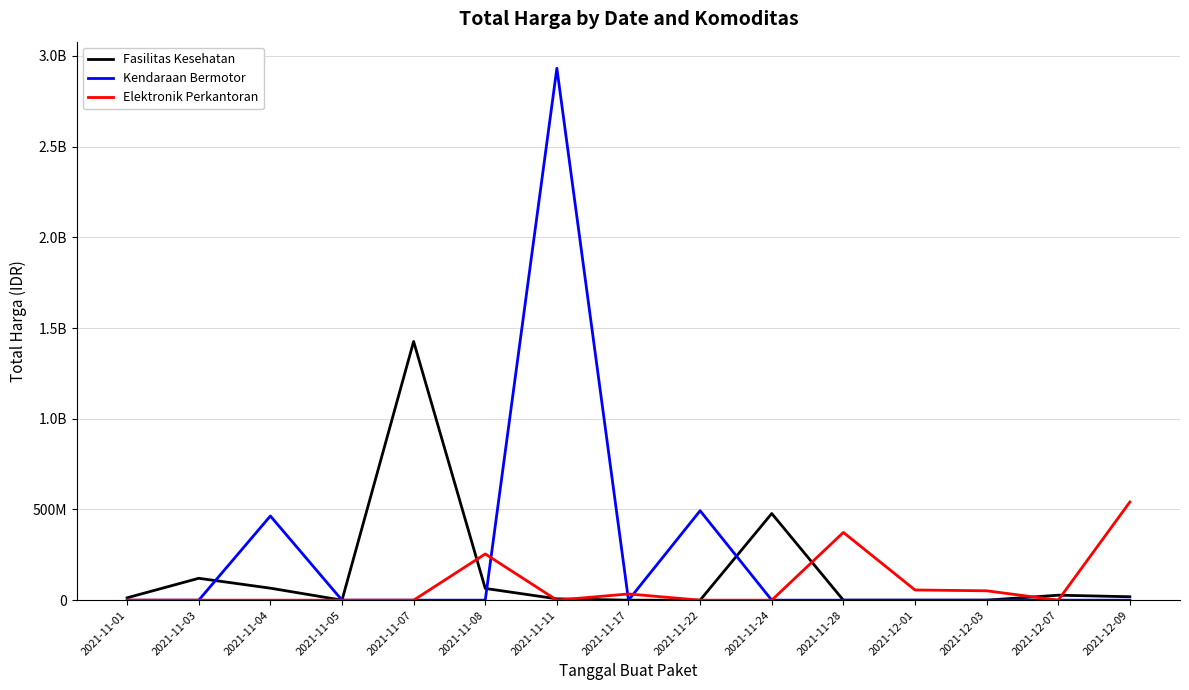

List the labels in order of Elektronik Perkantoran value, smallest first.

2021-11-01, 2021-11-03, 2021-11-04, 2021-11-05, 2021-11-07, 2021-11-11, 2021-11-22, 2021-11-24, 2021-12-07, 2021-11-17, 2021-12-03, 2021-12-01, 2021-11-08, 2021-11-28, 2021-12-09